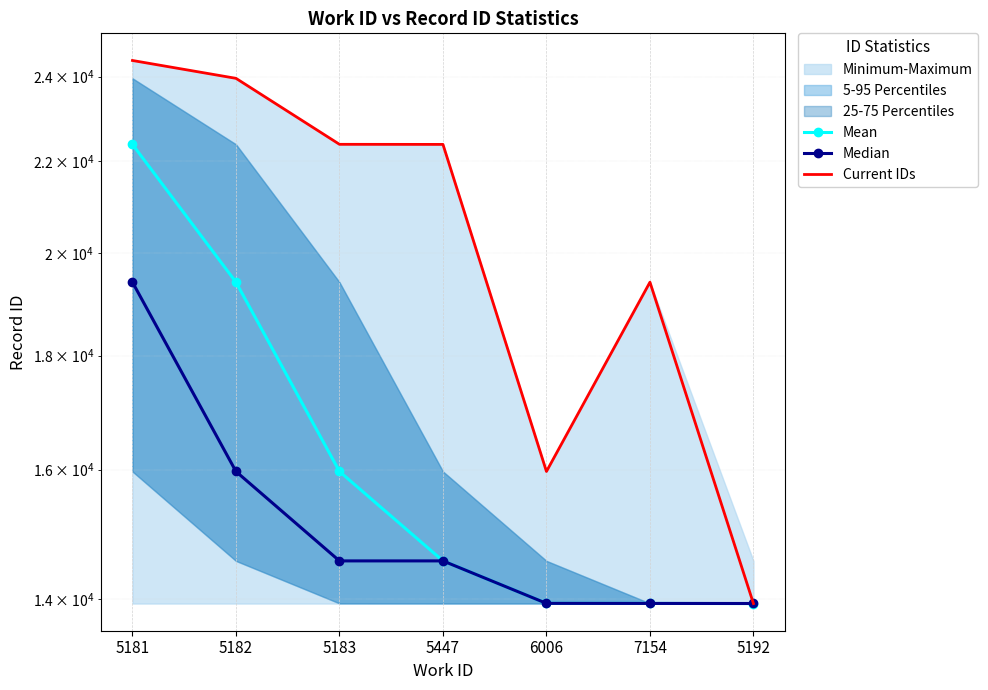

What is the label of the 1st point from the left?

5181